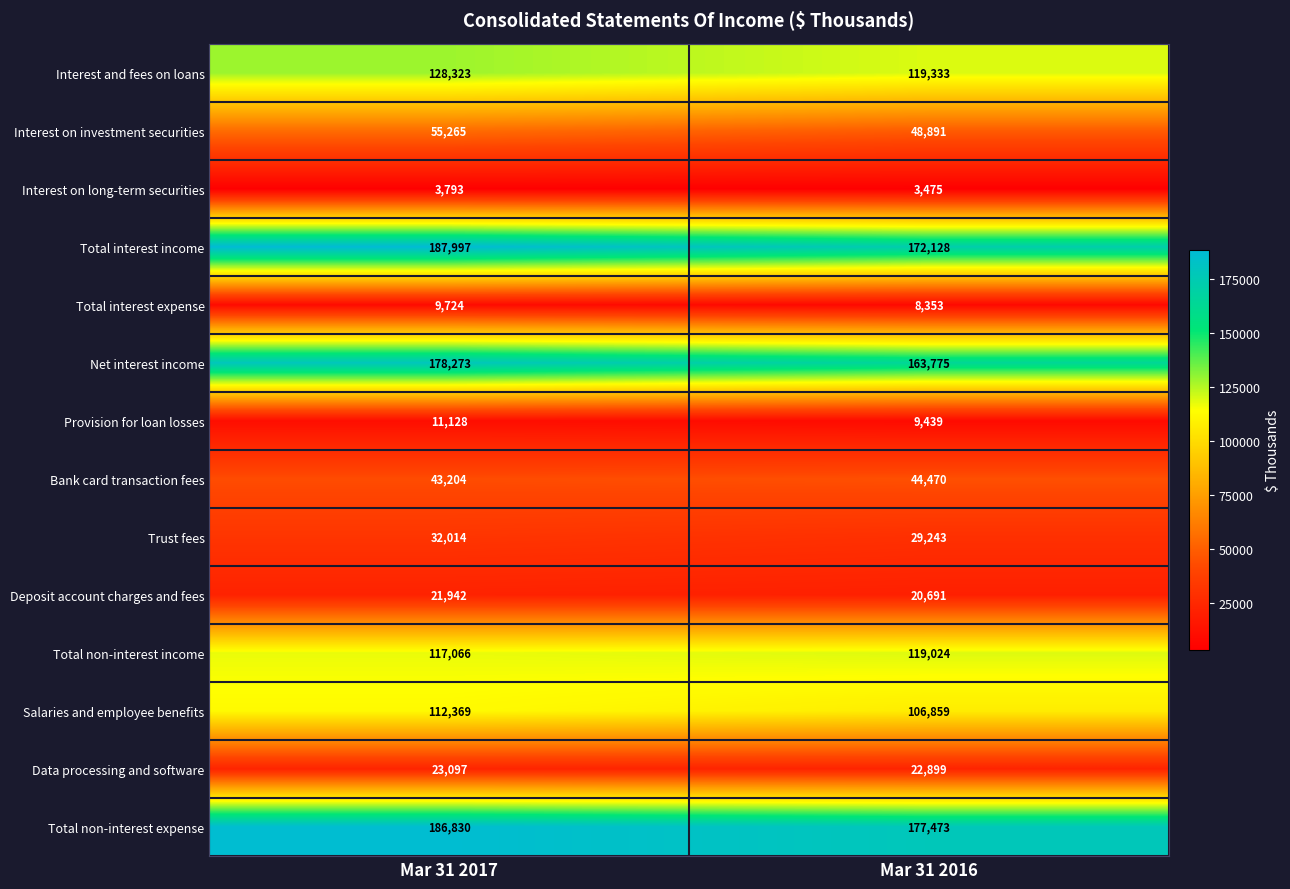

At which label does Total non-interest income reach its peak?

Mar 31 2016